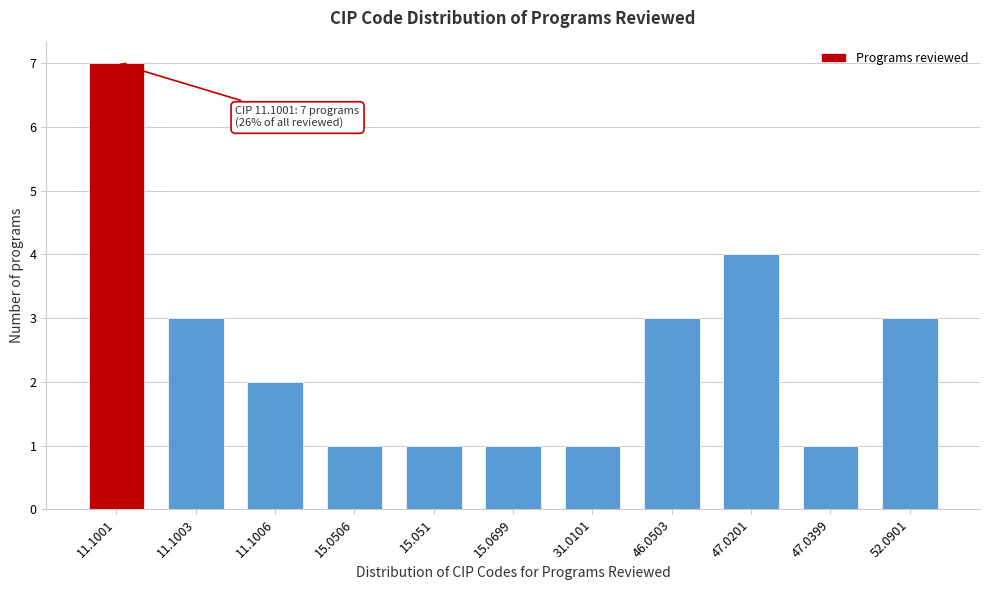

Reading right to left, list all the values displayed in this chart.

52.0901=3	47.0399=1	47.0201=4	46.0503=3	31.0101=1	15.0699=1	15.051=1	15.0506=1	11.1006=2	11.1003=3	11.1001=7